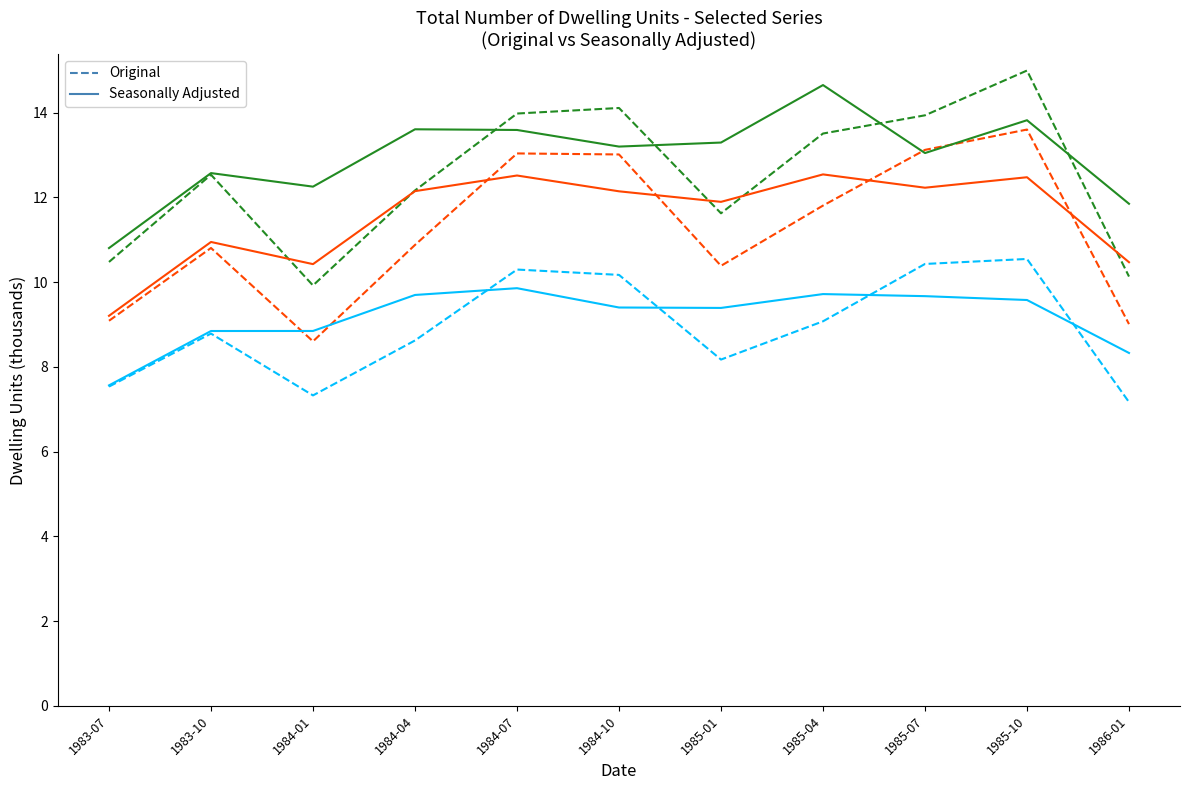

What is the difference between the highest and lowest values at 1985-01?

5.1